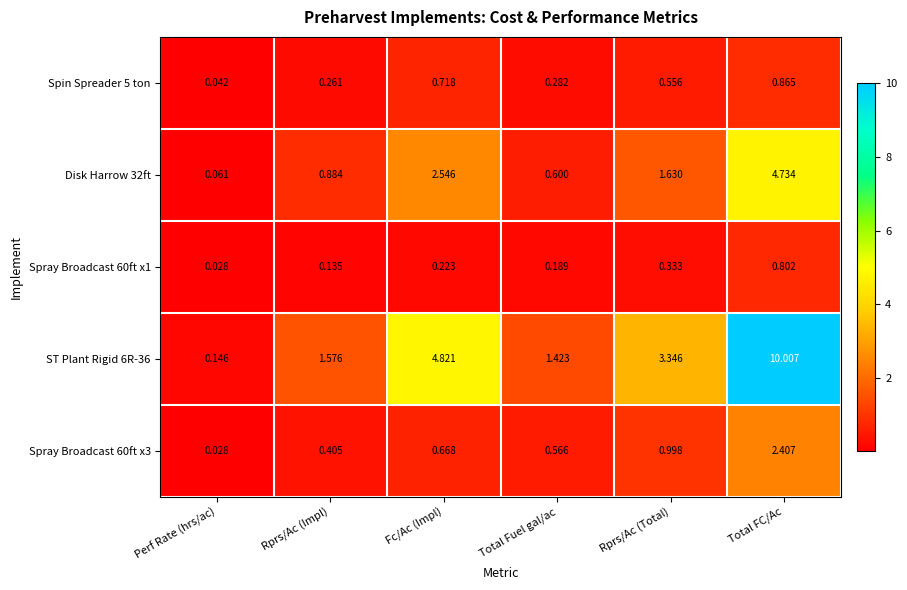

Which series has the widest spread of values?

ST Plant Rigid 6R-36